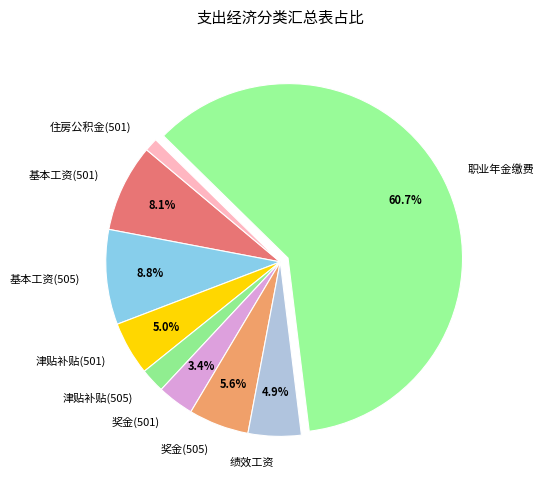

To the nearest percent, what portion does 奖金(505) represent?

6%